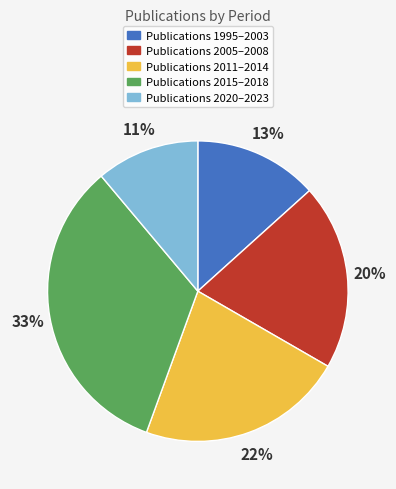

Does any single category account for the majority?

No